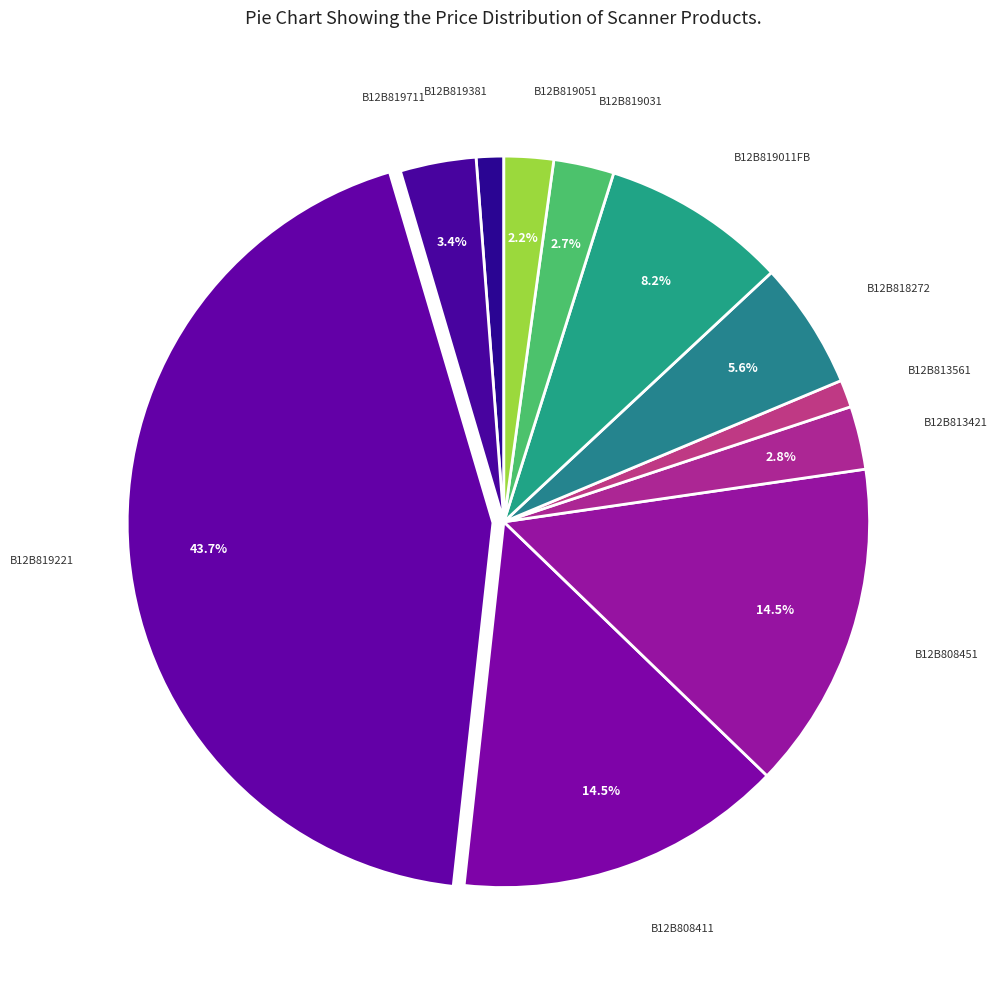

Count the number of slices in the pie.

11